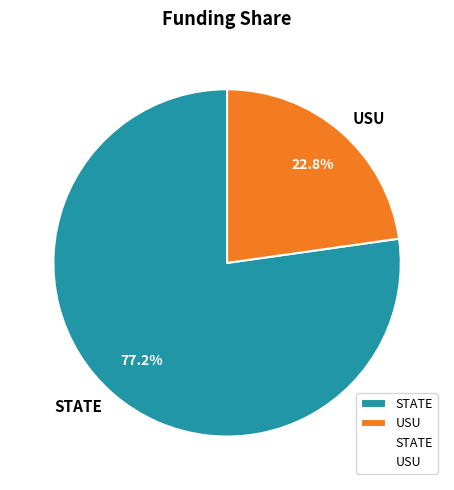

To the nearest percent, what is the combined percentage of STATE and USU?

100%